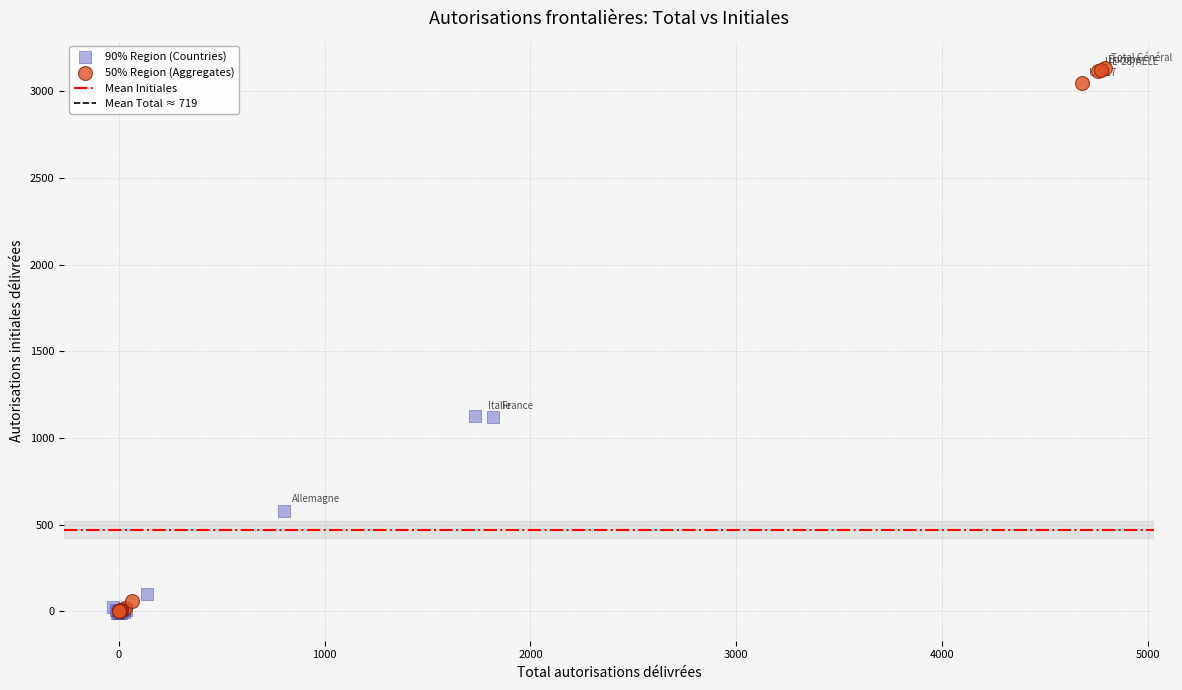

Which series has the widest spread of Y values?

50% Region (Aggregates)